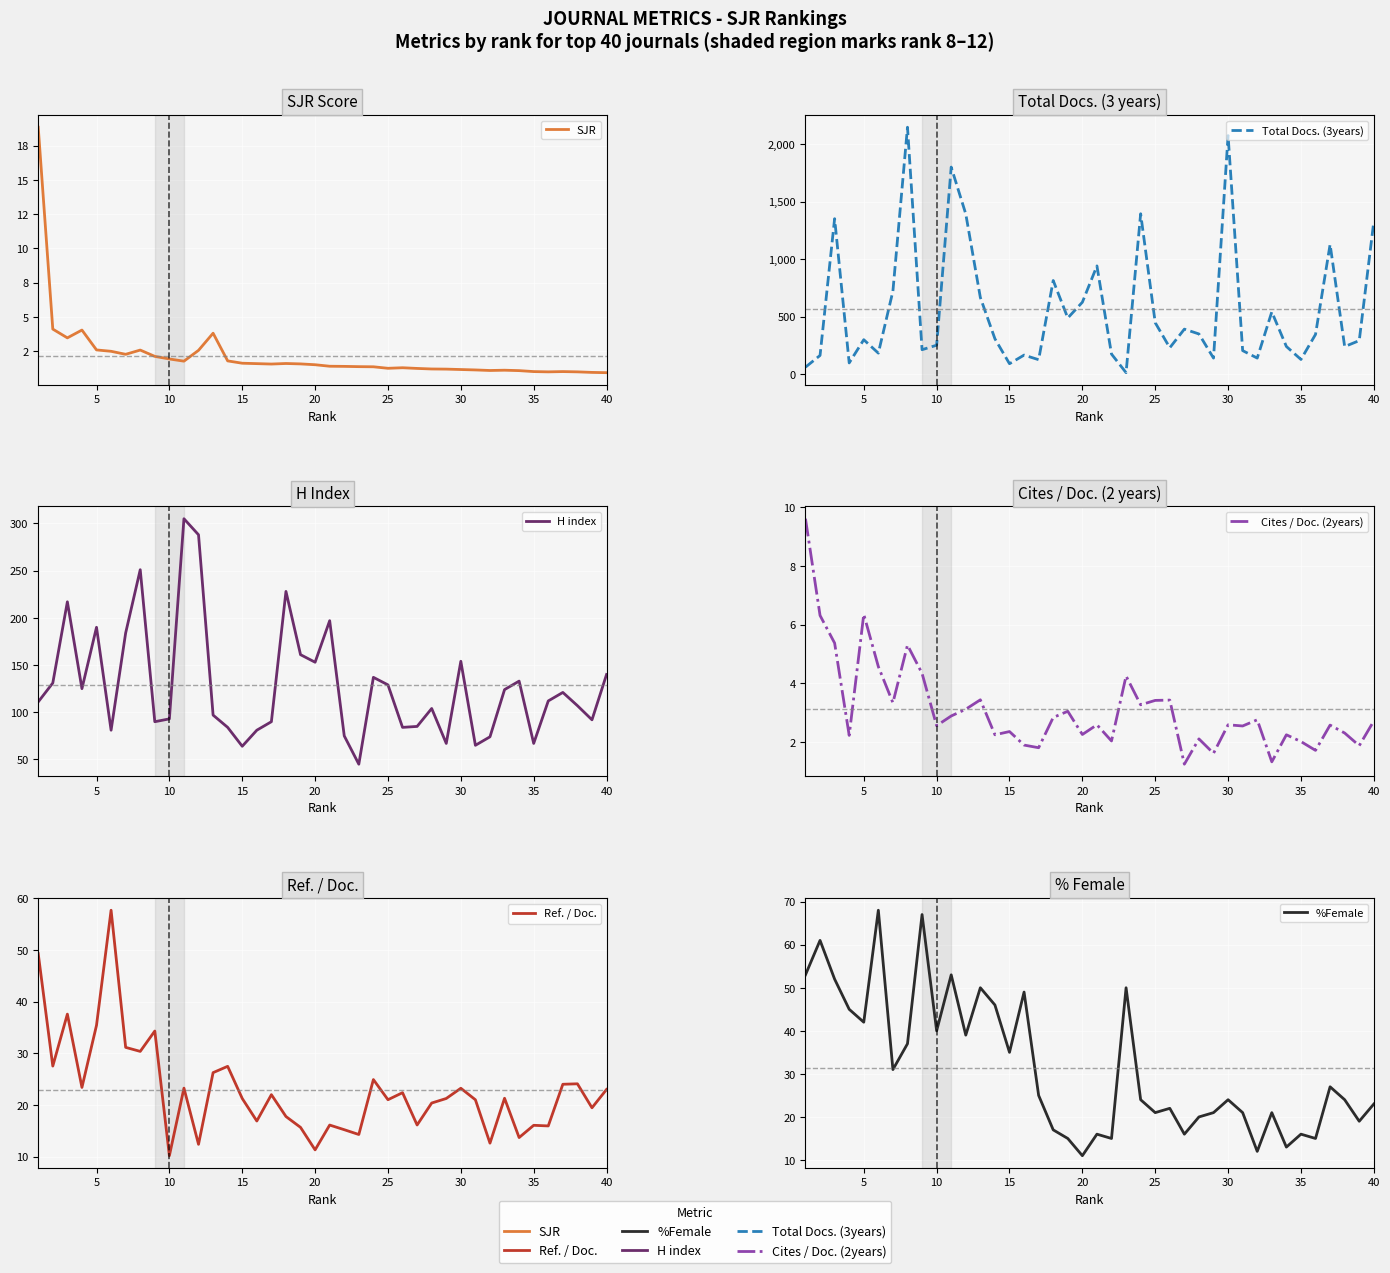

List the series in order of their peak value, highest first.

Total Docs. (3years), H index, %Female, Ref. / Doc., SJR, Cites / Doc. (2years)